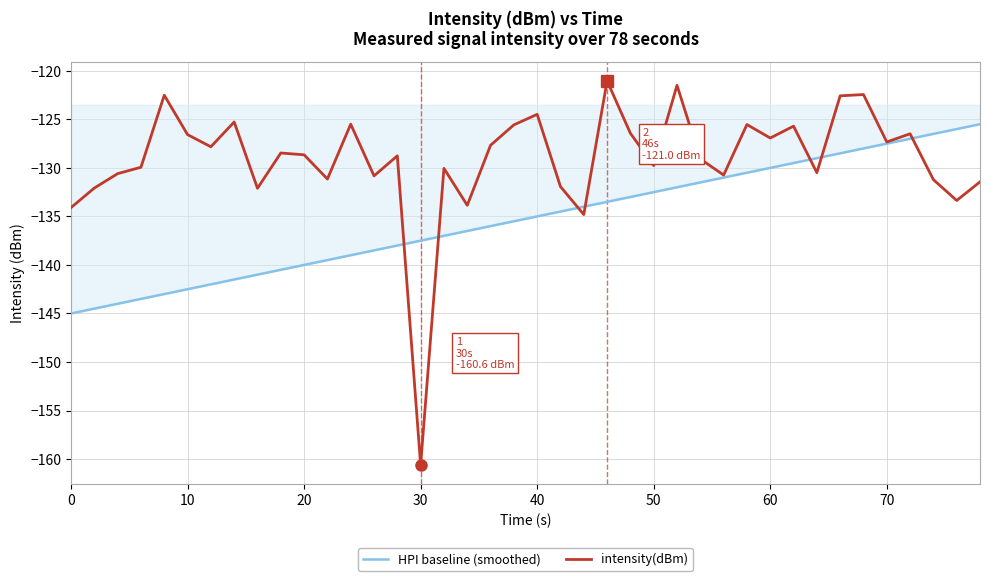

Which series has the largest total across all categories?

intensity(dBm)